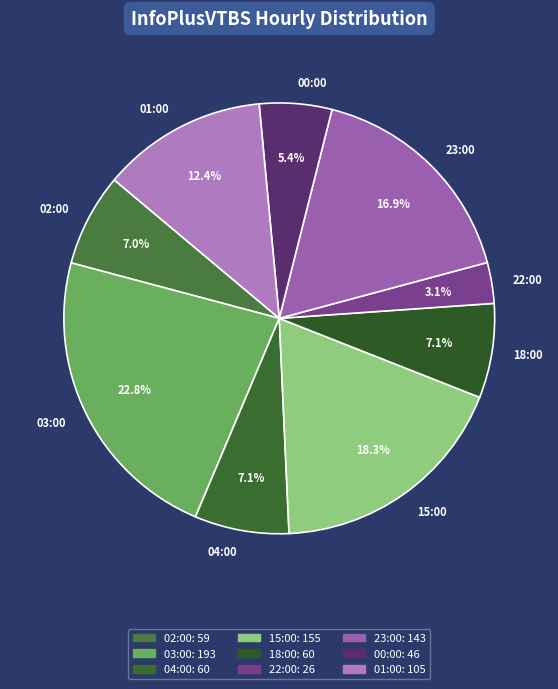

The 18:00 slice represents 7% of the pie. True or false?

True